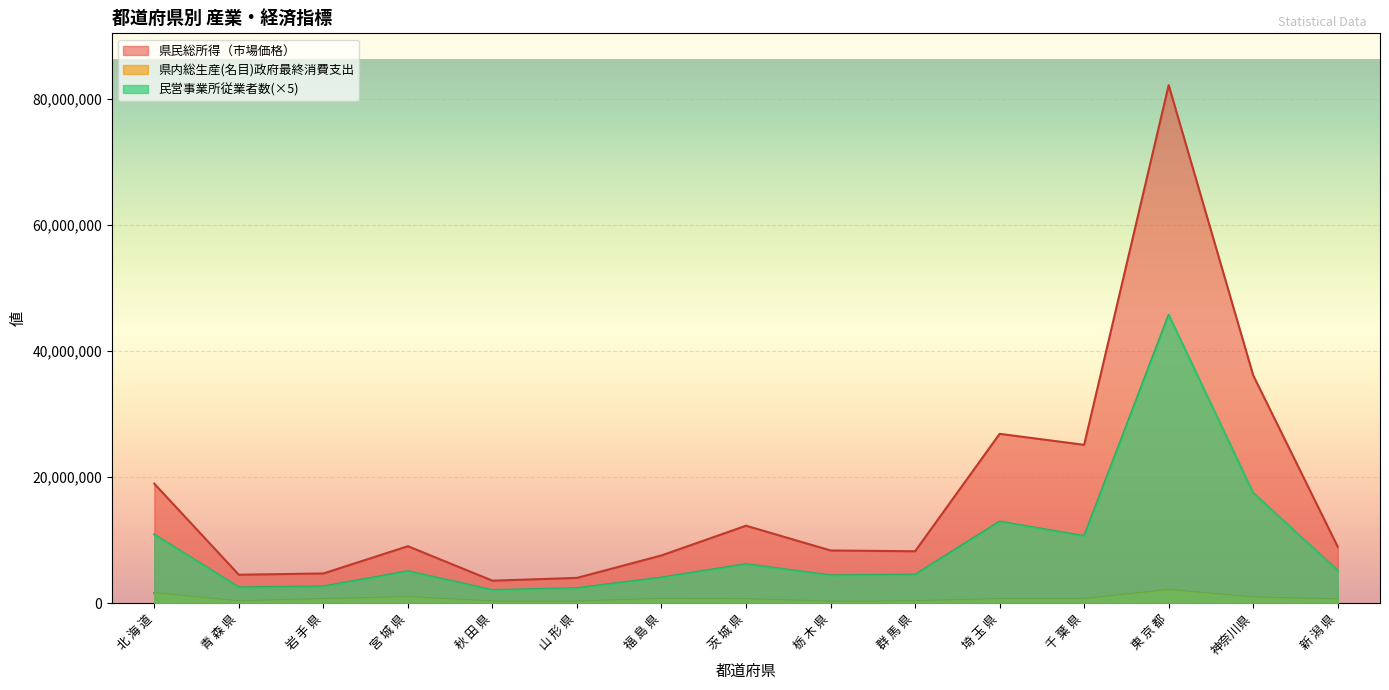

At how many categories does at least one series exceed 19028384?

4